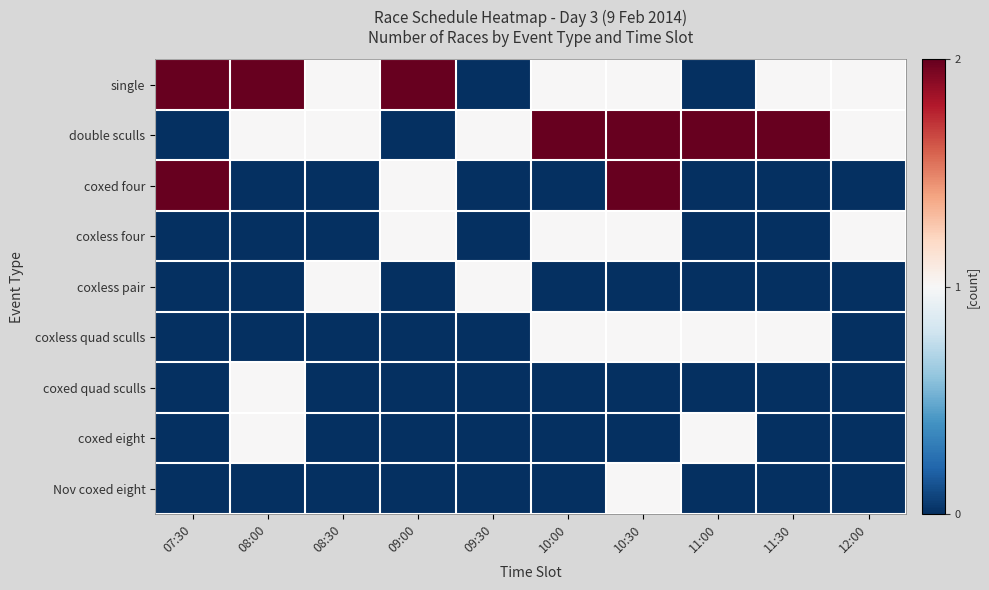

Reading left to right, what are all the values shown in this chart?

single: 07:30=2	08:00=2	08:30=1	09:00=2	09:30=0	10:00=1	10:30=1	11:00=0	11:30=1	12:00=1
double sculls: 07:30=0	08:00=1	08:30=1	09:00=0	09:30=1	10:00=2	10:30=2	11:00=2	11:30=2	12:00=1
coxed four: 07:30=2	08:00=0	08:30=0	09:00=1	09:30=0	10:00=0	10:30=2	11:00=0	11:30=0	12:00=0
coxless four: 07:30=0	08:00=0	08:30=0	09:00=1	09:30=0	10:00=1	10:30=1	11:00=0	11:30=0	12:00=1
coxless pair: 07:30=0	08:00=0	08:30=1	09:00=0	09:30=1	10:00=0	10:30=0	11:00=0	11:30=0	12:00=0
coxless quad sculls: 07:30=0	08:00=0	08:30=0	09:00=0	09:30=0	10:00=1	10:30=1	11:00=1	11:30=1	12:00=0
coxed quad sculls: 07:30=0	08:00=1	08:30=0	09:00=0	09:30=0	10:00=0	10:30=0	11:00=0	11:30=0	12:00=0
coxed eight: 07:30=0	08:00=1	08:30=0	09:00=0	09:30=0	10:00=0	10:30=0	11:00=1	11:30=0	12:00=0
Nov coxed eight: 07:30=0	08:00=0	08:30=0	09:00=0	09:30=0	10:00=0	10:30=1	11:00=0	11:30=0	12:00=0